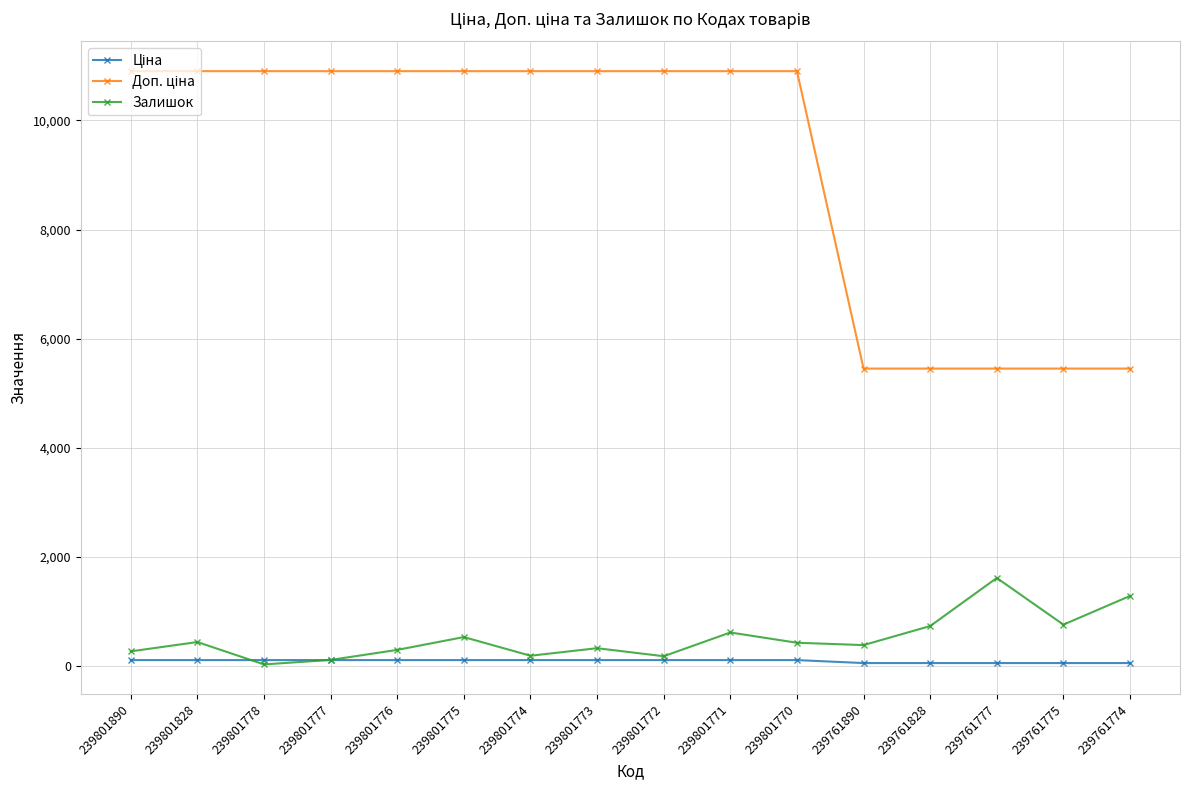

True or false: Залишок has a value of 759.0 at 239761775.

True